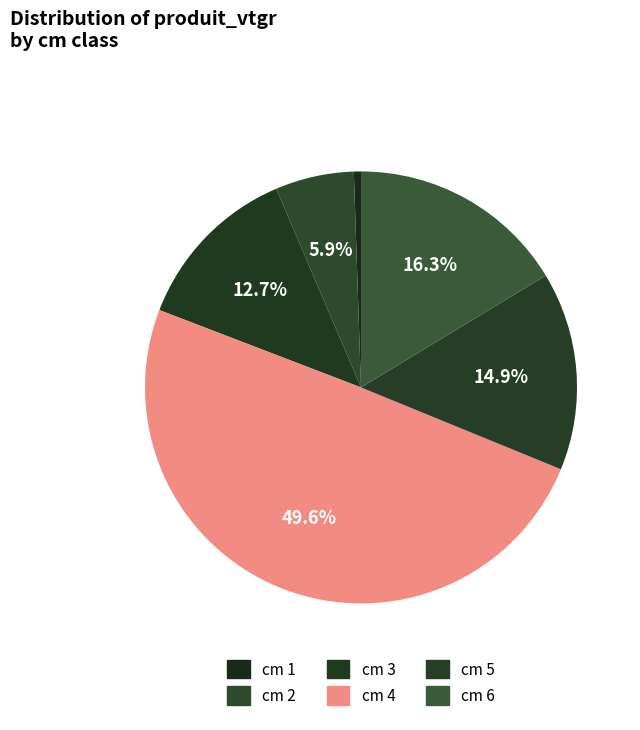

To the nearest percent, what is the average slice percentage?

17%